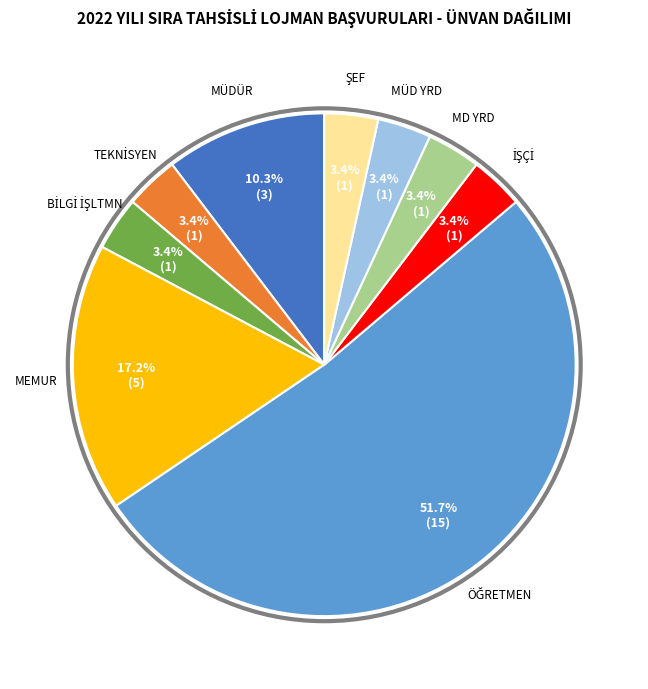

How many slices are in this pie chart?

9